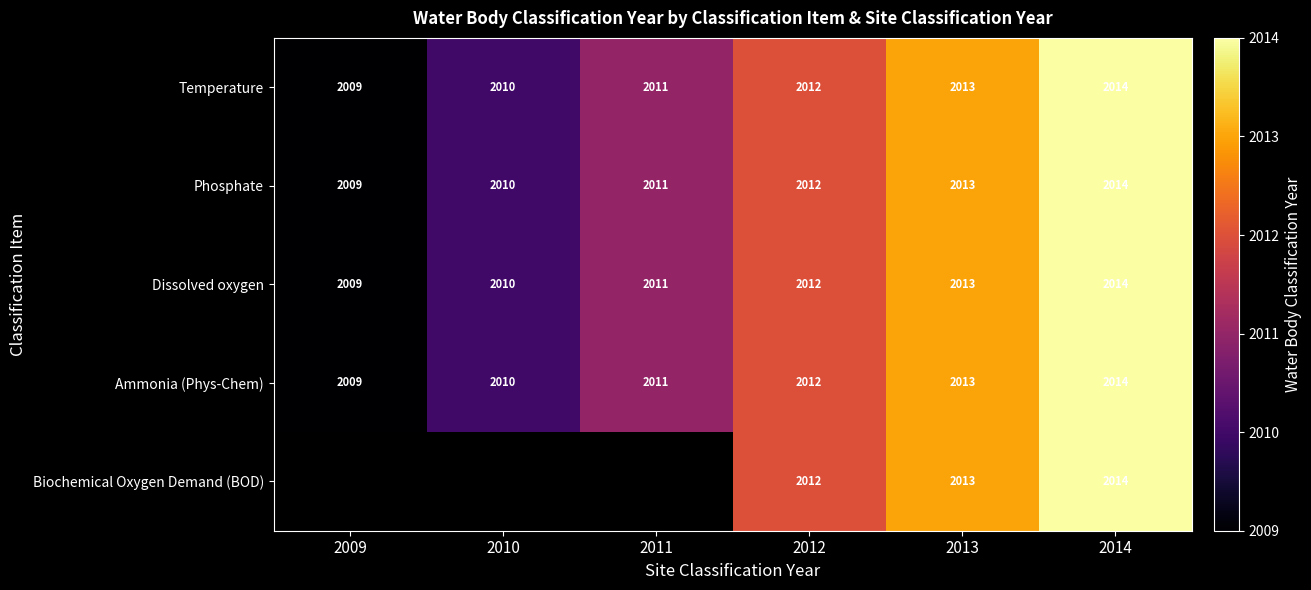

True or false: Ammonia (Phys-Chem) has a value of 1037 at 2011.

False